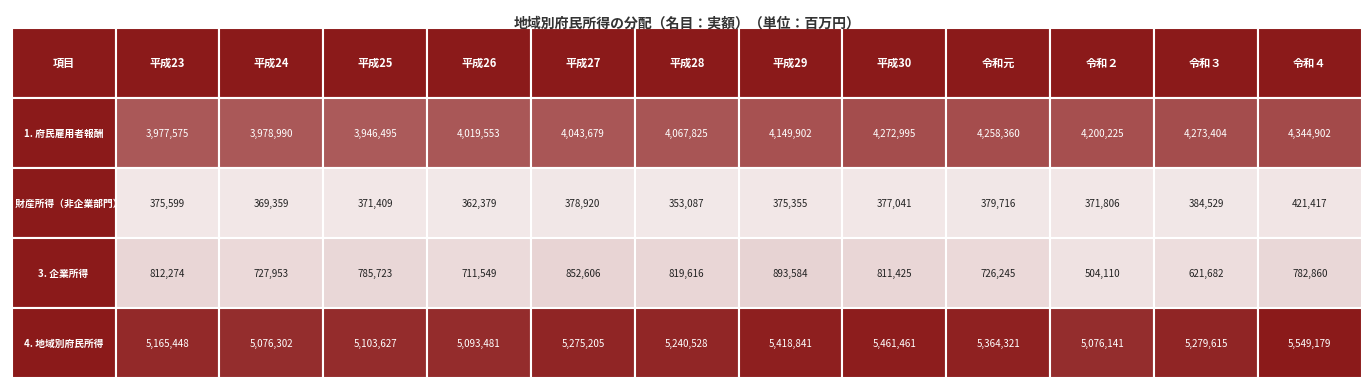

Between 2 and 3, which series saw the biggest shift?

3. 企業所得